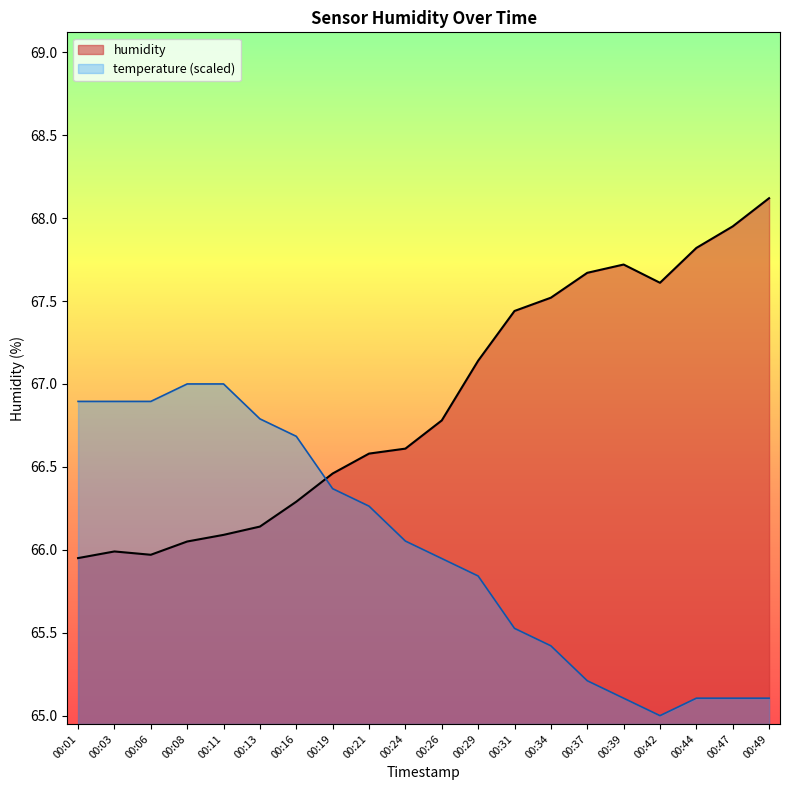

Reading left to right, list all the values displayed in this chart.

00:01=66.0	00:03=66.0	00:06=66.0	00:08=66.0	00:11=66.1	00:13=66.1	00:16=66.3	00:19=66.5	00:21=66.6	00:24=66.6	00:26=66.8	00:29=67.1	00:31=67.4	00:34=67.5	00:37=67.7	00:39=67.7	00:42=67.6	00:44=67.8	00:47=68.0	00:49=68.1